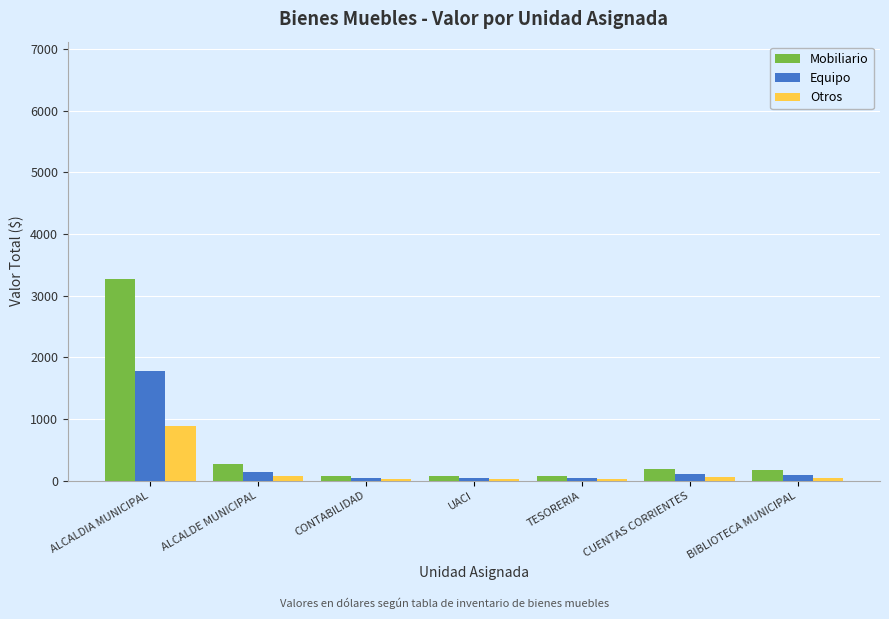

The Otros series shows 47.2 at BIBLIOTECA MUNICIPAL. True or false?

True